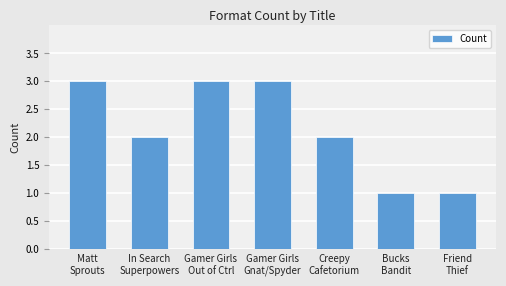

Count the number of categories in the chart.

7